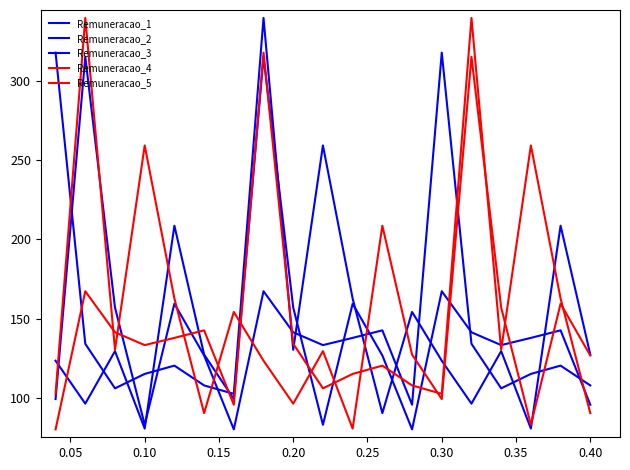

Does the chart have visible grid lines?

No